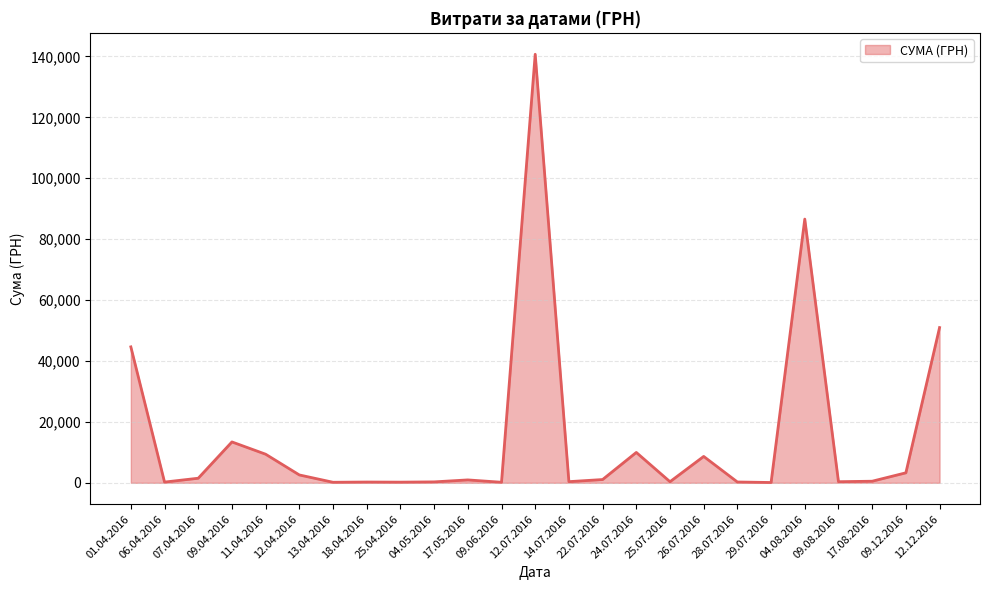

What is the change in value from 11.04.2016 to 12.12.2016?

+41582.9